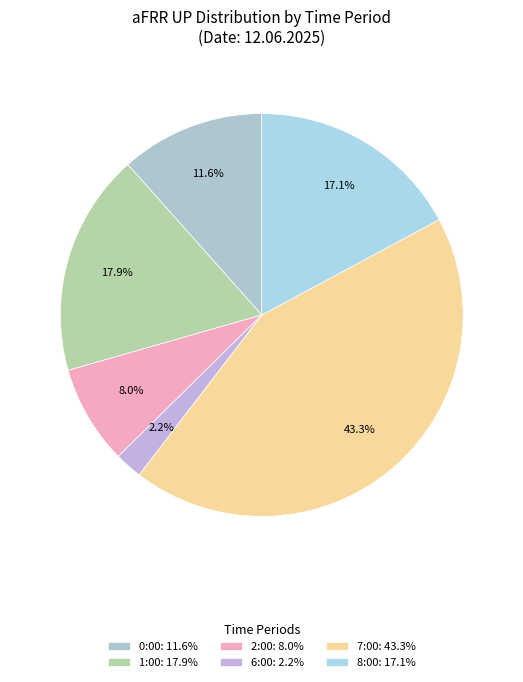

How many segments does this pie chart have?

6